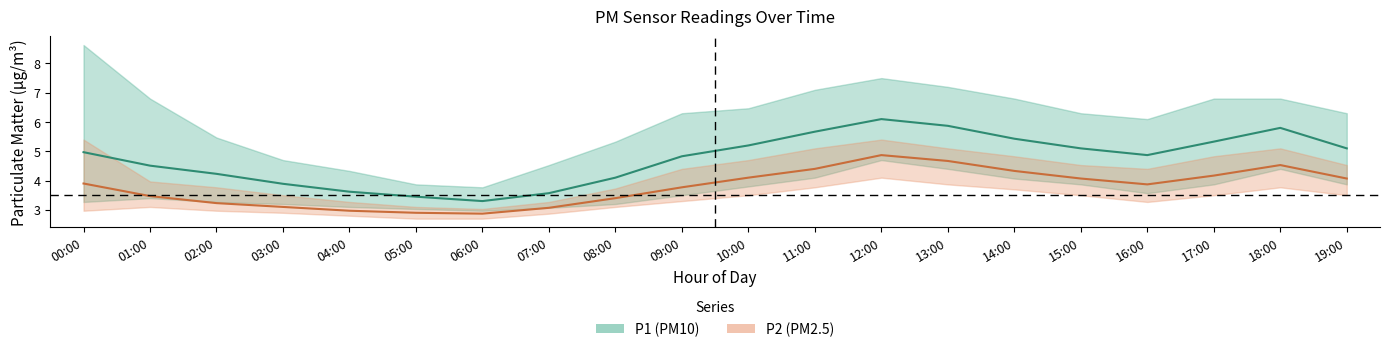

Which series has the largest total across all categories?

P1_upper